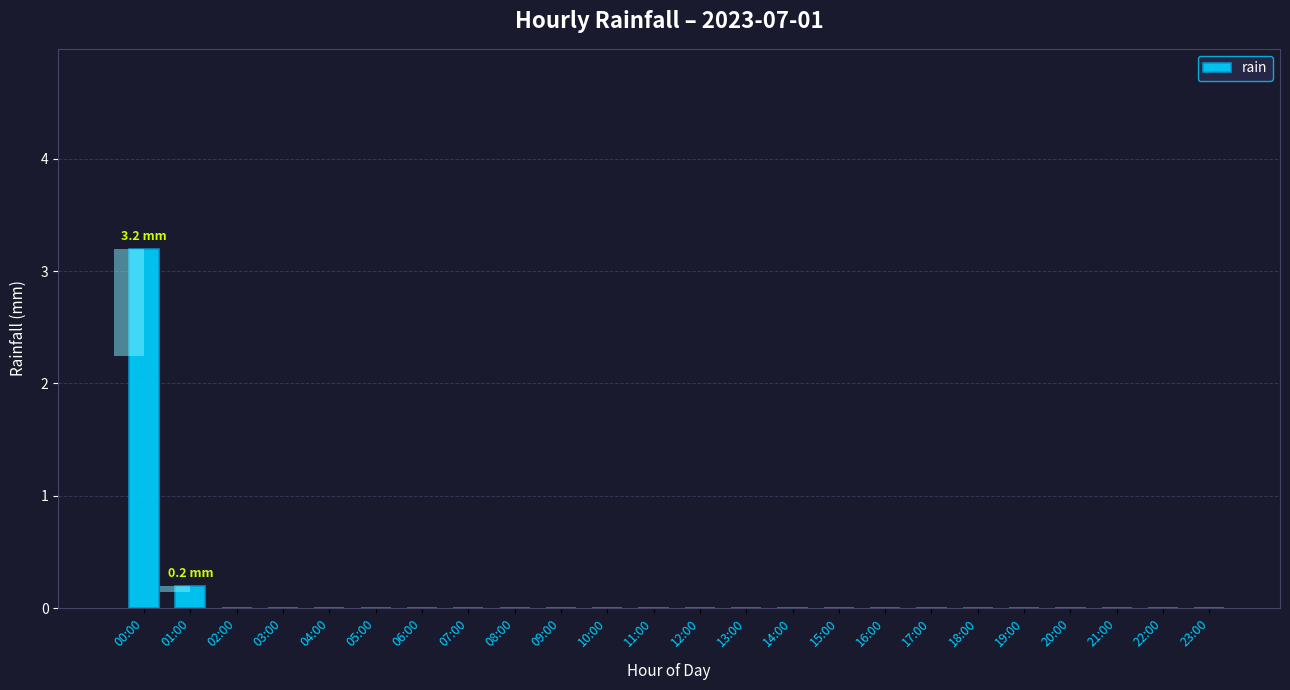

Reading left to right, list all the values displayed in this chart.

3.2	0.2	0.0	0.0	0.0	0.0	0.0	0.0	0.0	0.0	0.0	0.0	0.0	0.0	0.0	0.0	0.0	0.0	0.0	0.0	0.0	0.0	0.0	0.0